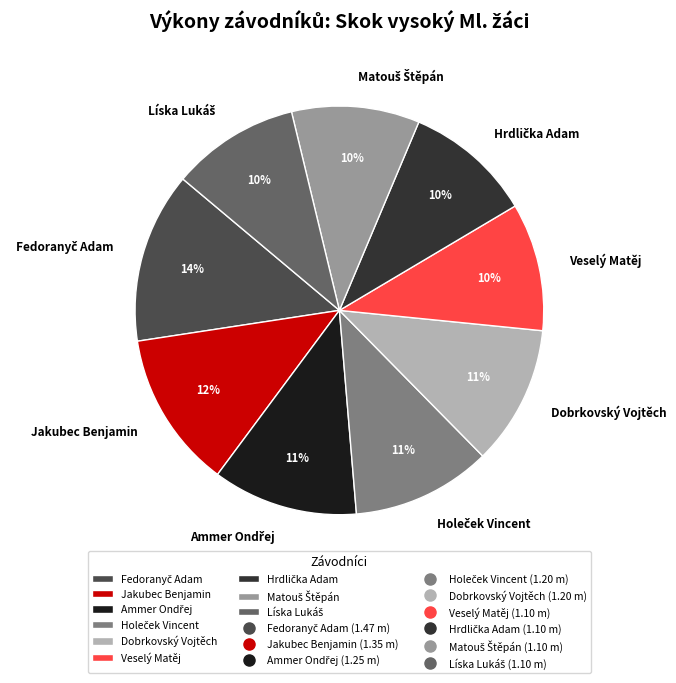

True or false: Veselý Matěj accounts for 19% of the total.

False